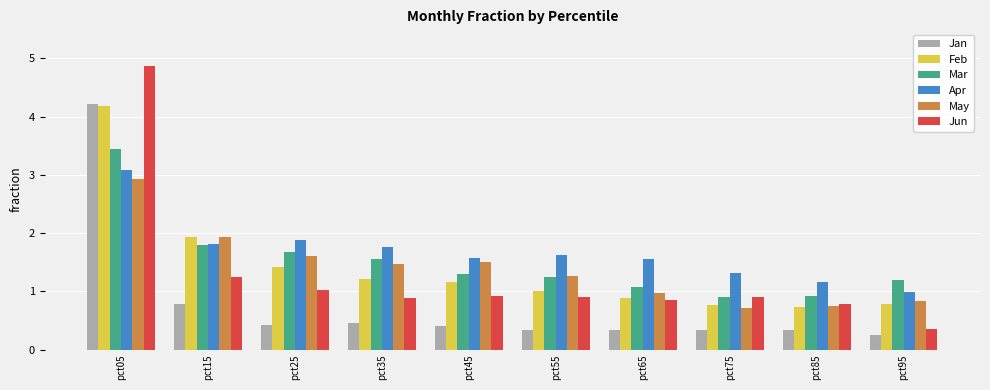

The Jan series shows 0.2 at pct45. True or false?

False